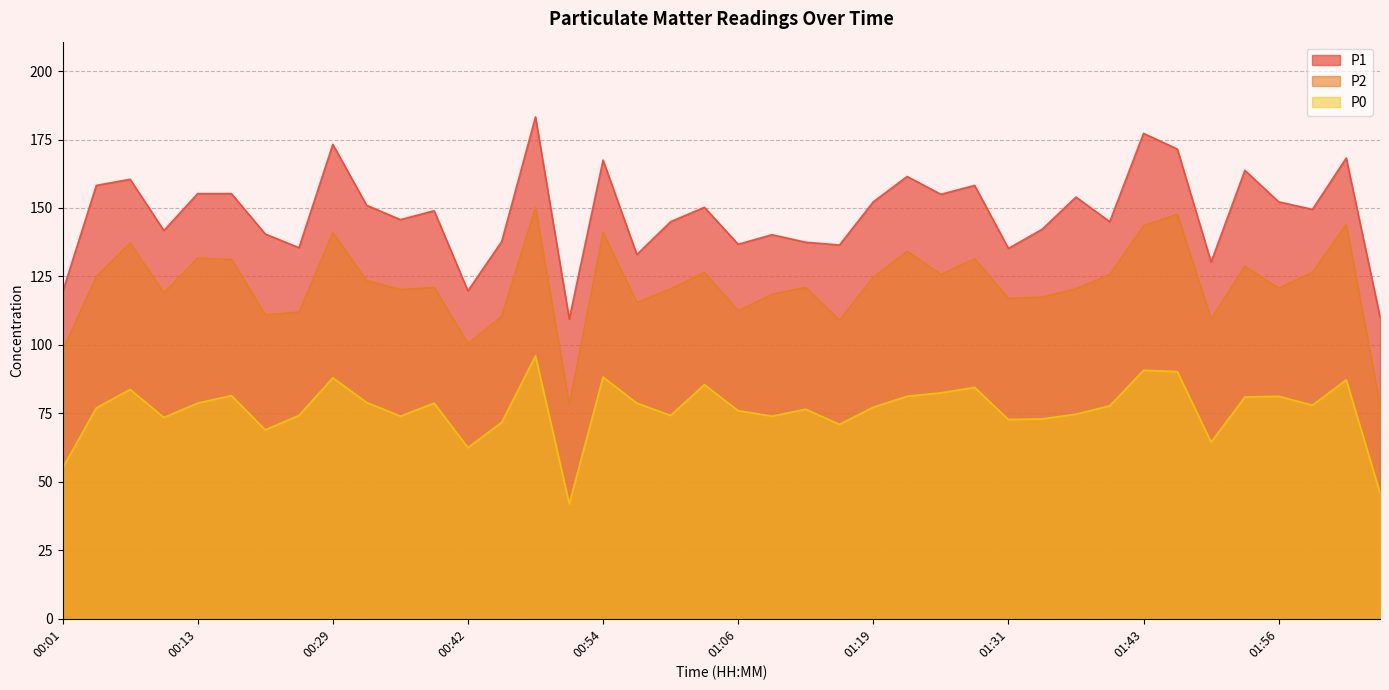

At which label does P0 first exceed 77?

00:07